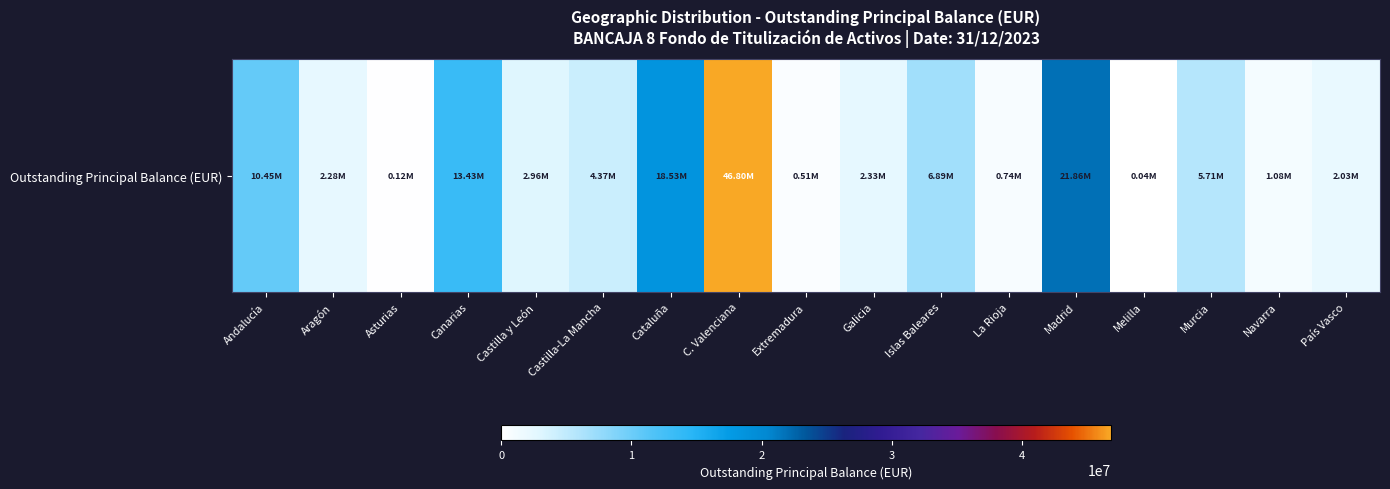

What is the approximate value at Cataluña?

18533469.9